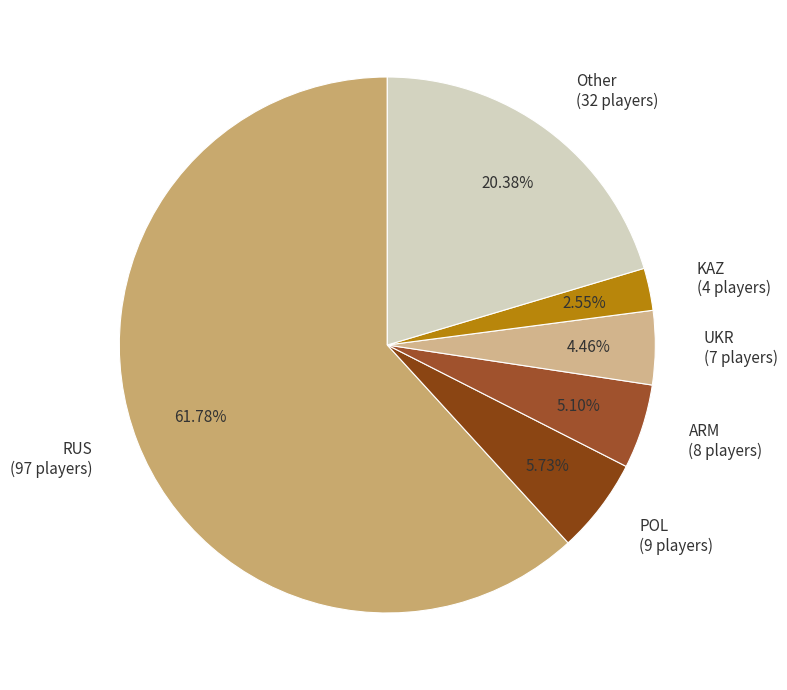

To the nearest percent, what is the combined percentage of Other and UKR?

25%